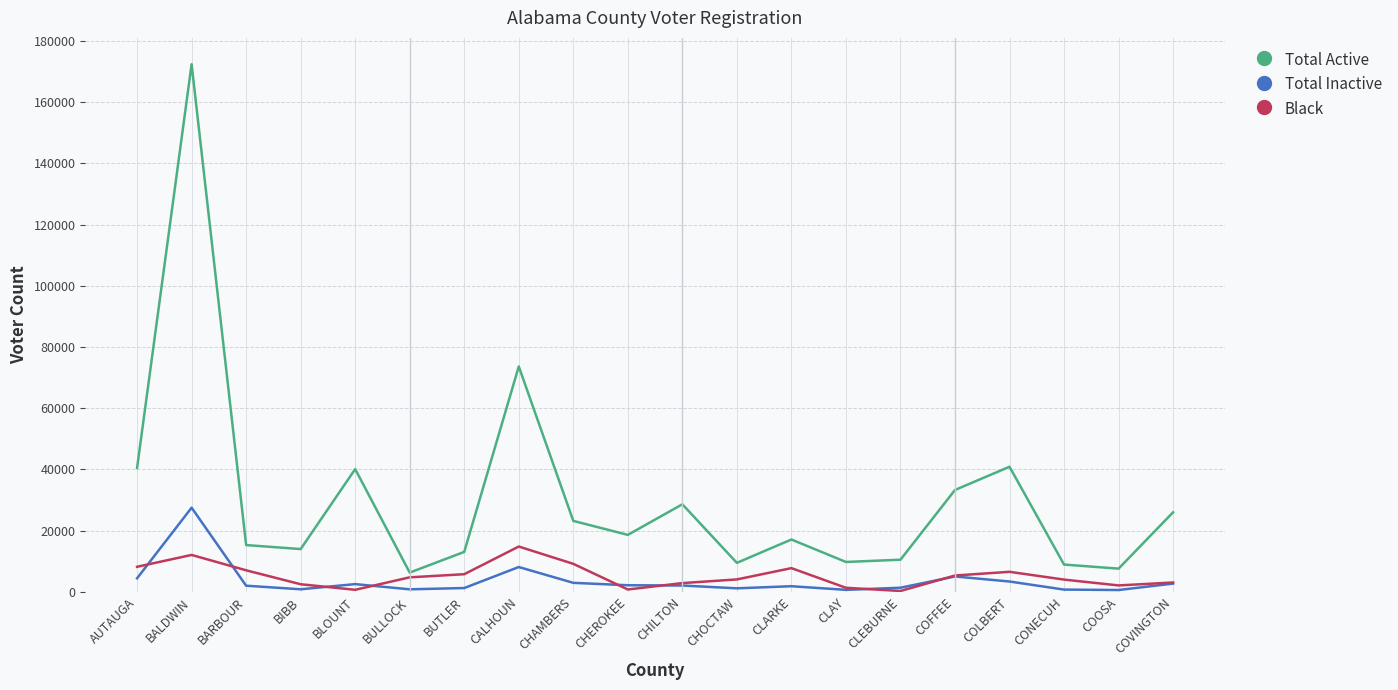

What is the label of the 19th point from the left?

COOSA